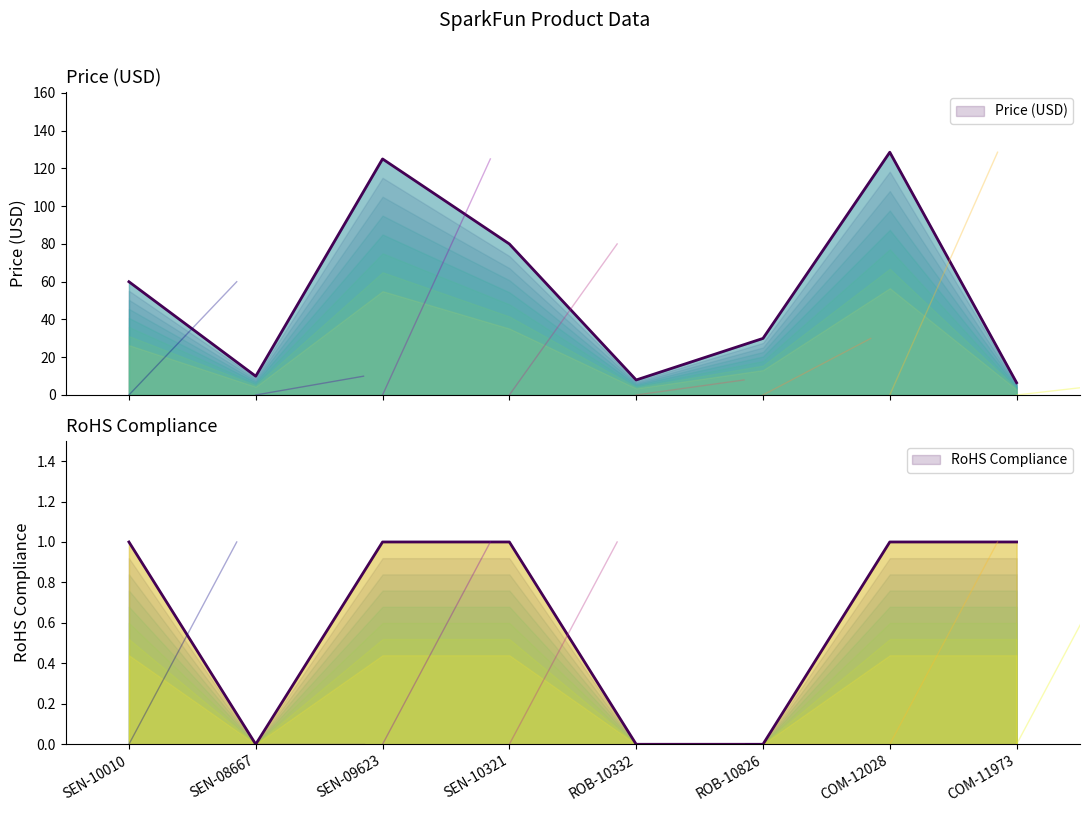

What is the total value across all series at SEN-09623?

126.0